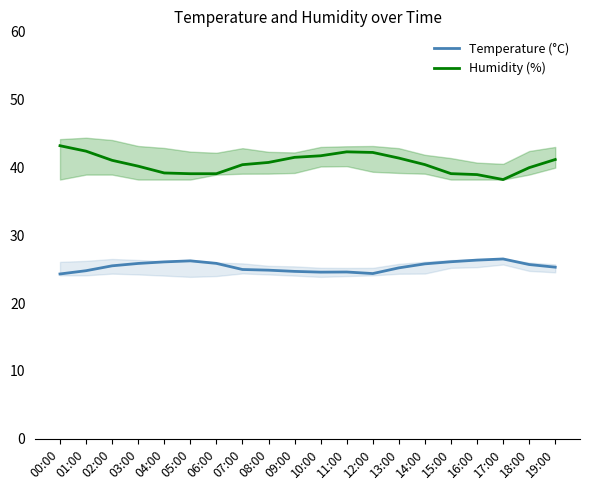

What position from the right is 15:00?

5